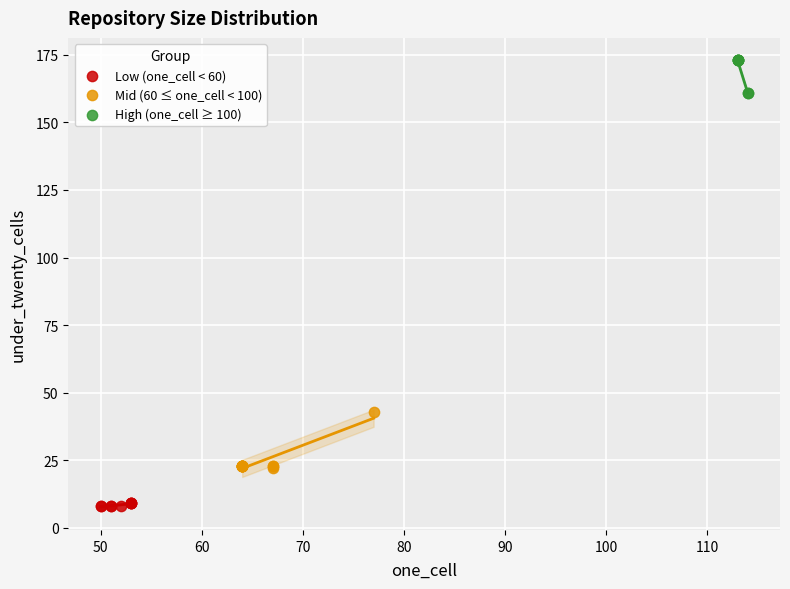

Which series has the largest Y range (max minus min)?

Mid (60 ≤ one_cell < 100)